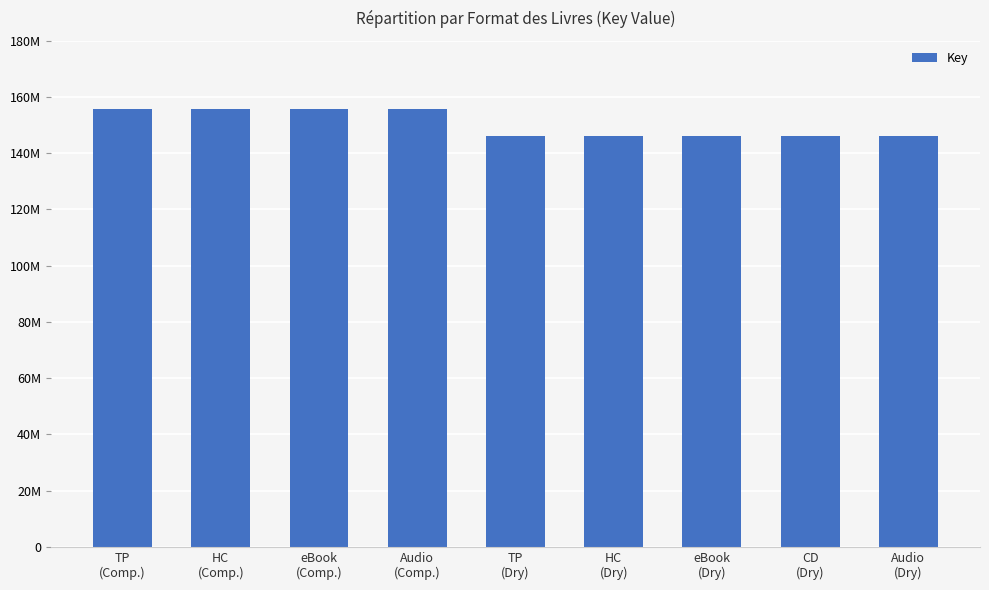

What position from the right is eBook
(Comp.)?

7